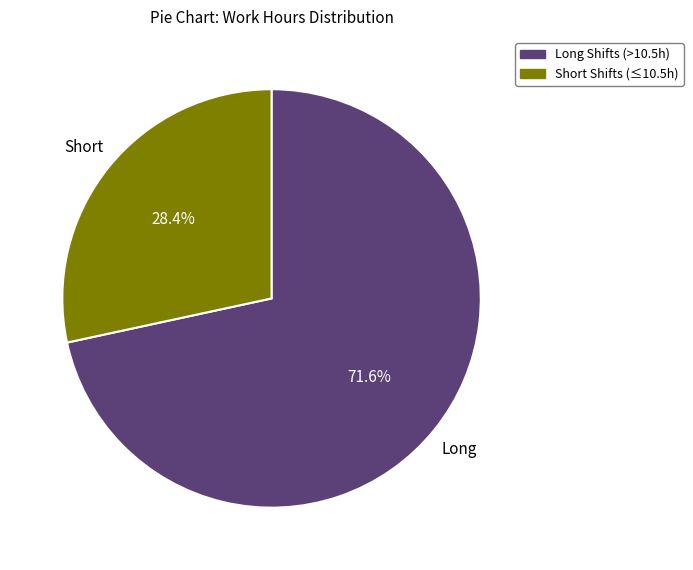

Is there a majority slice in this chart?

Yes